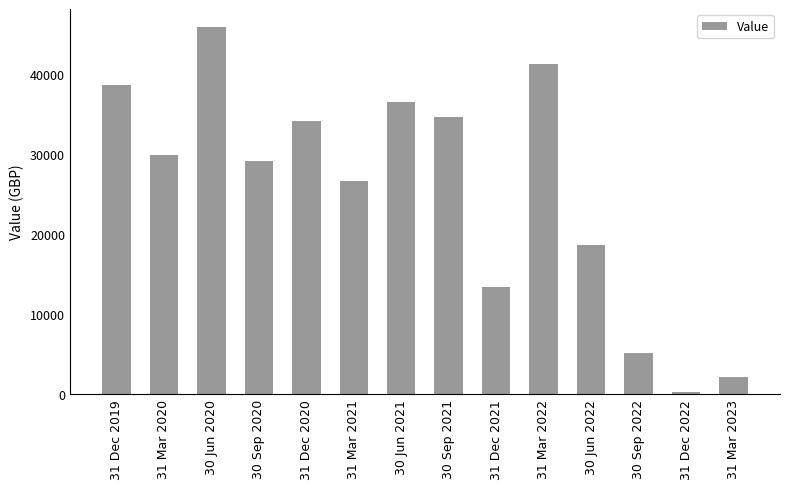

What is the ratio of the value at 31 Mar 2023 to the value at 31 Dec 2020?

0.1